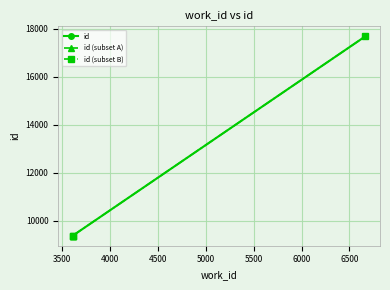

What is the value of the id (subset B) point at the 2nd from the left?

9388